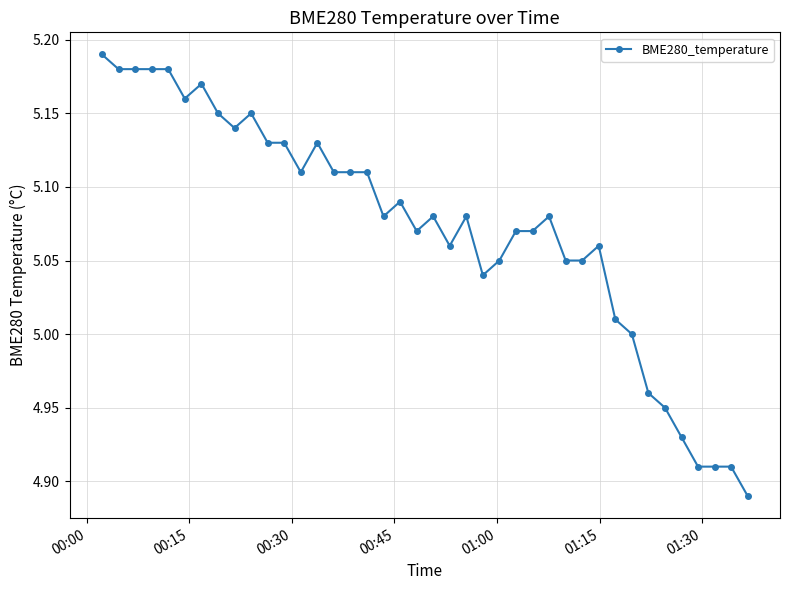

What is the sum of all values?

202.9